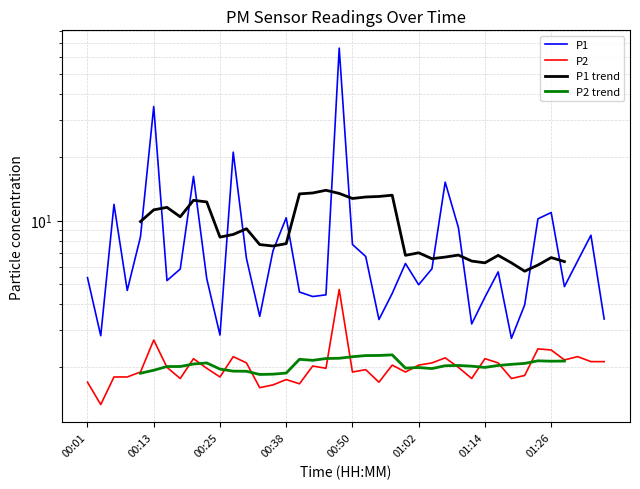

True or false: P2 and P1 intersect in this chart.

False